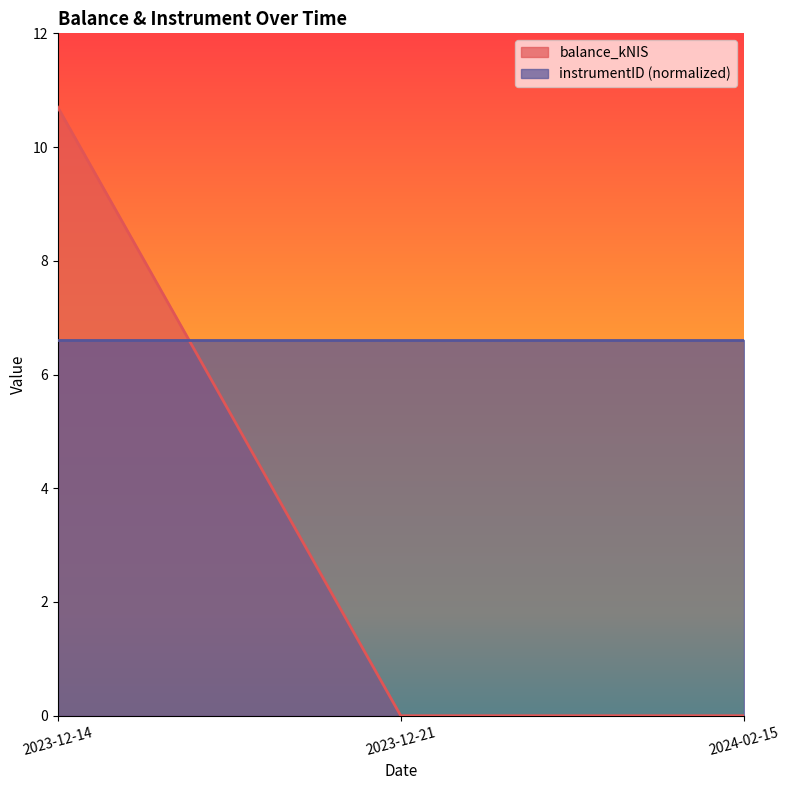

What is the maximum value shown in the chart?

10.7